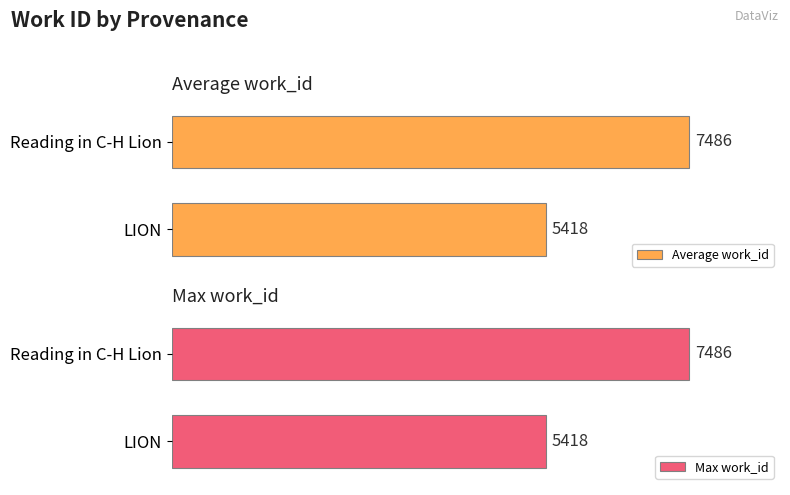

List the labels in order of Average work_id value, smallest first.

LION, Reading in C-H Lion